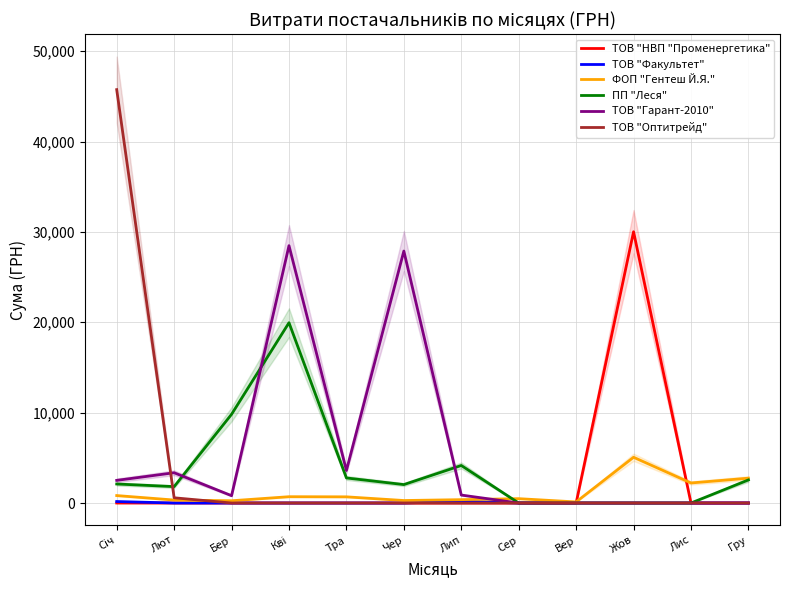

True or false: ТОВ "Факультет" and ТОВ "Оптитрейд" cross at least once.

False